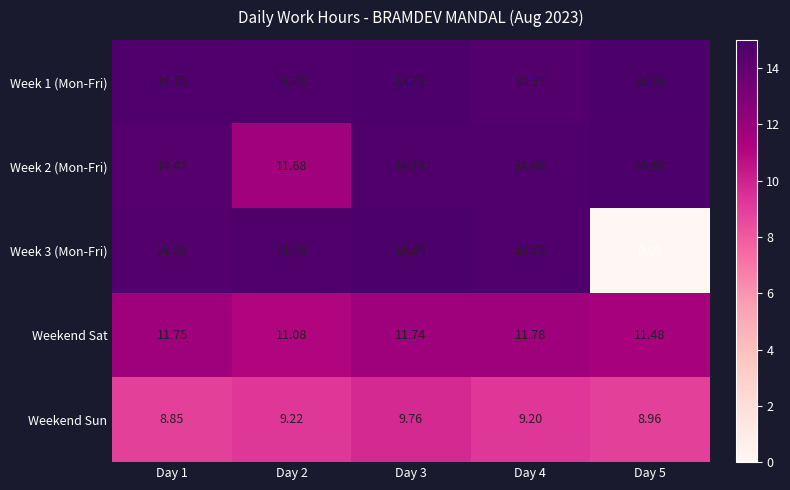

At which category does the chart reach its peak across all series?

Day 3